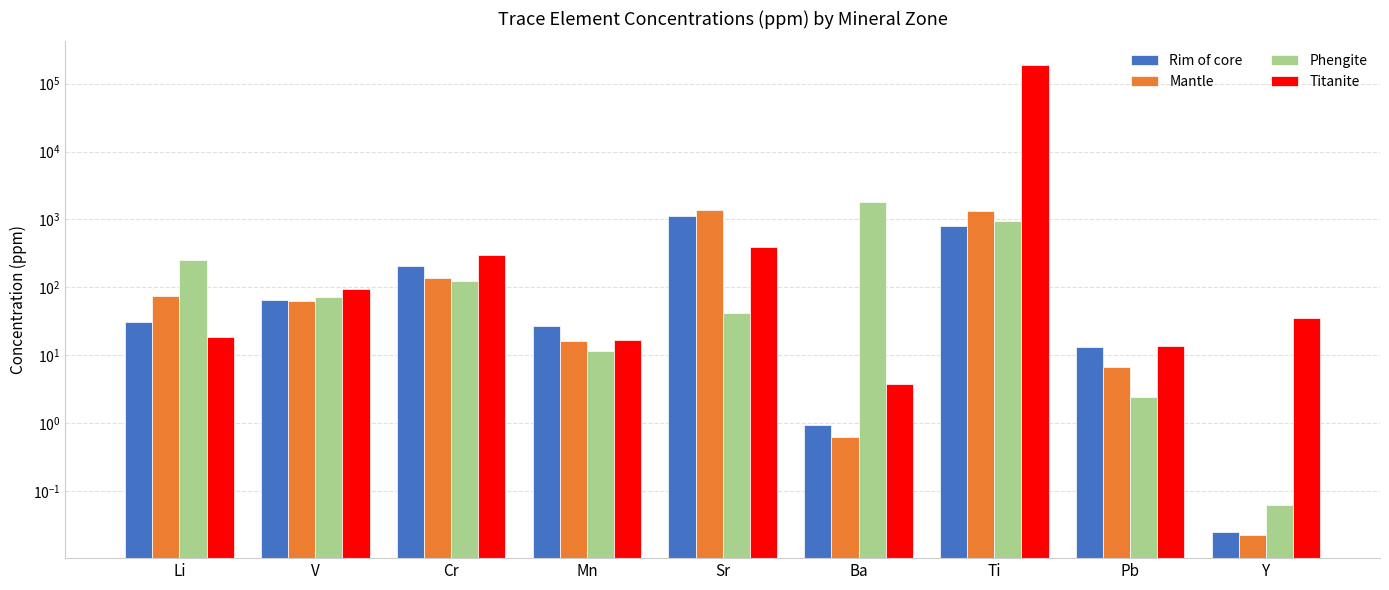

Does the chart contain any negative values?

No